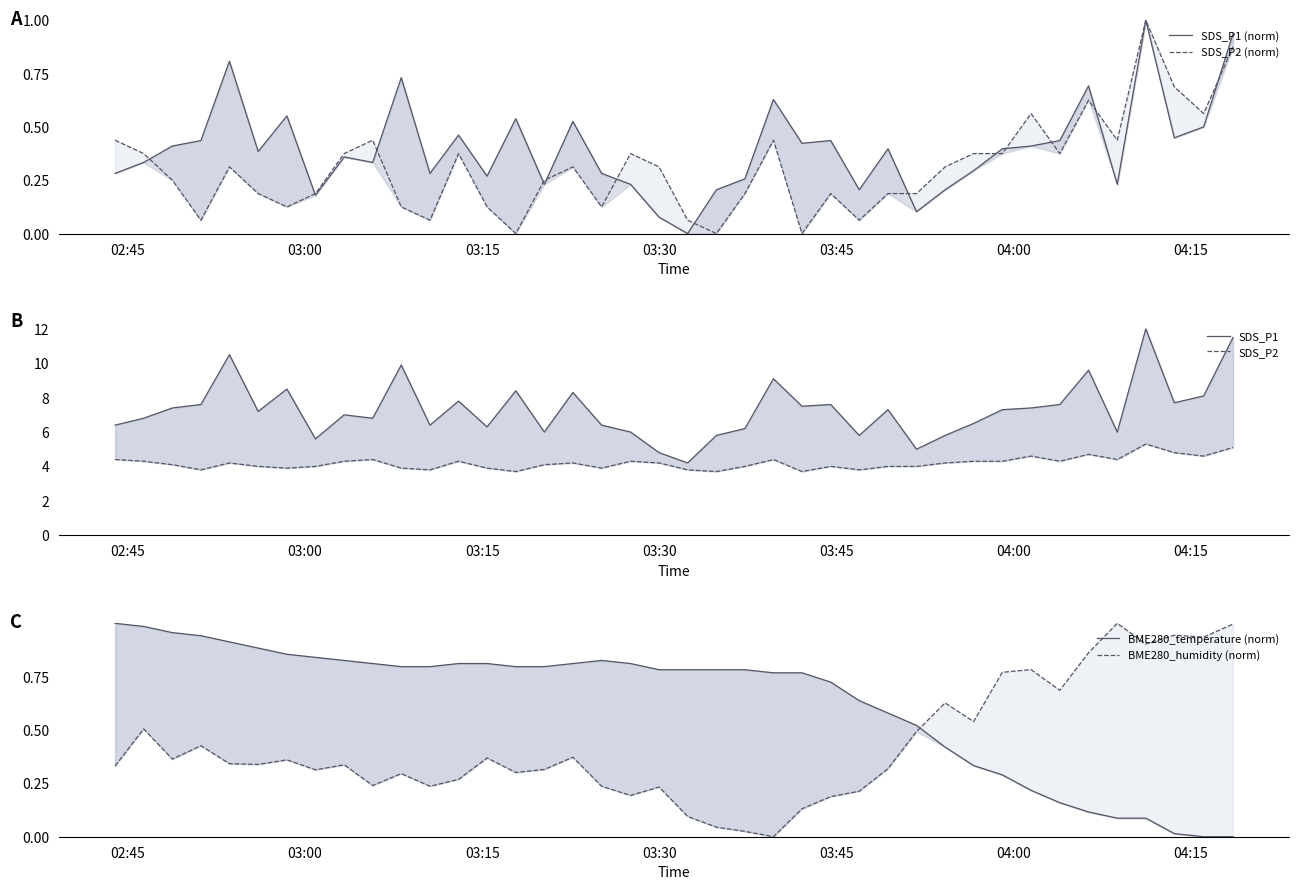

How many interior local valleys does the BME280_humidity (norm) series have?

12